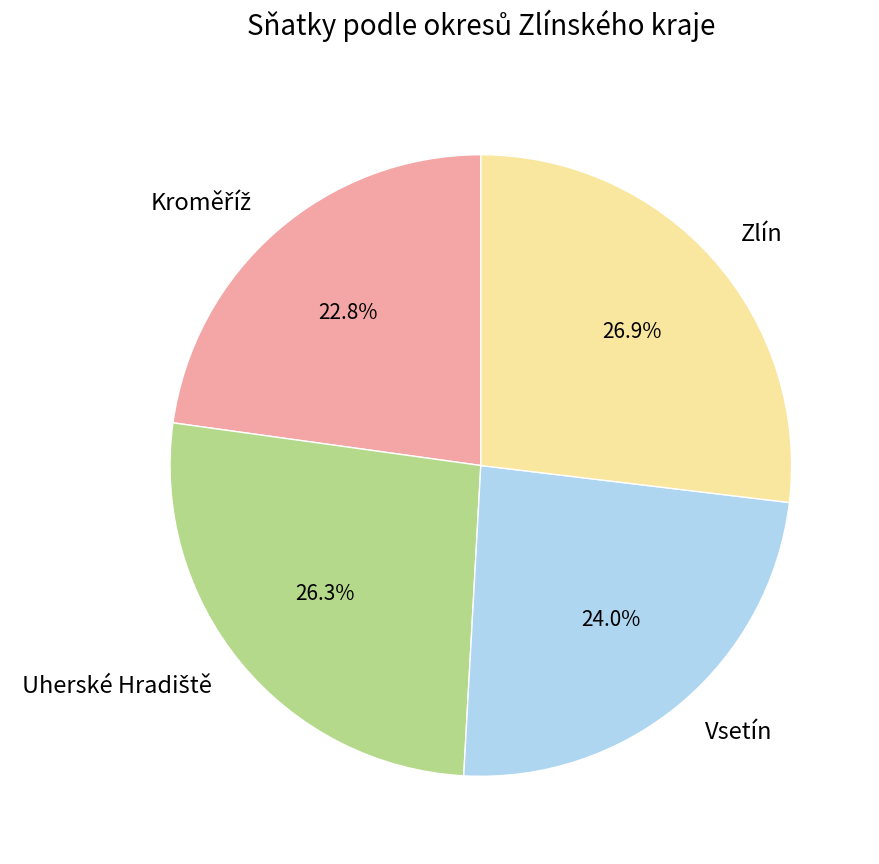

What percentage do Zlín and Vsetín together represent?

50.9%